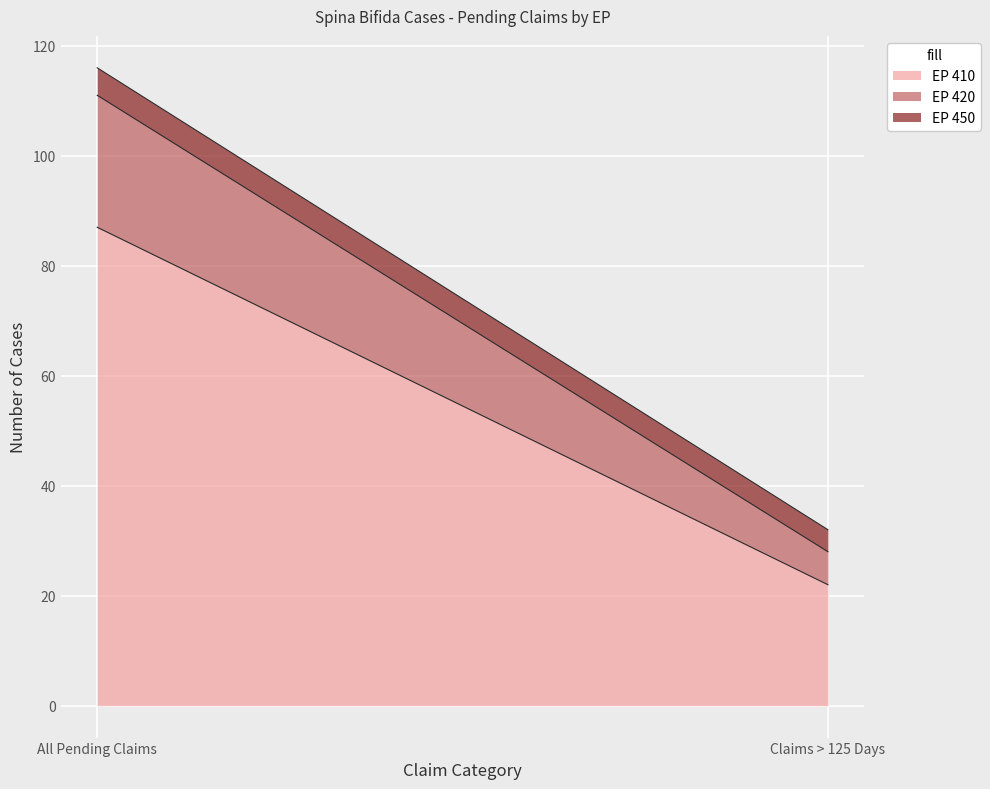

What is the greatest value displayed?

87